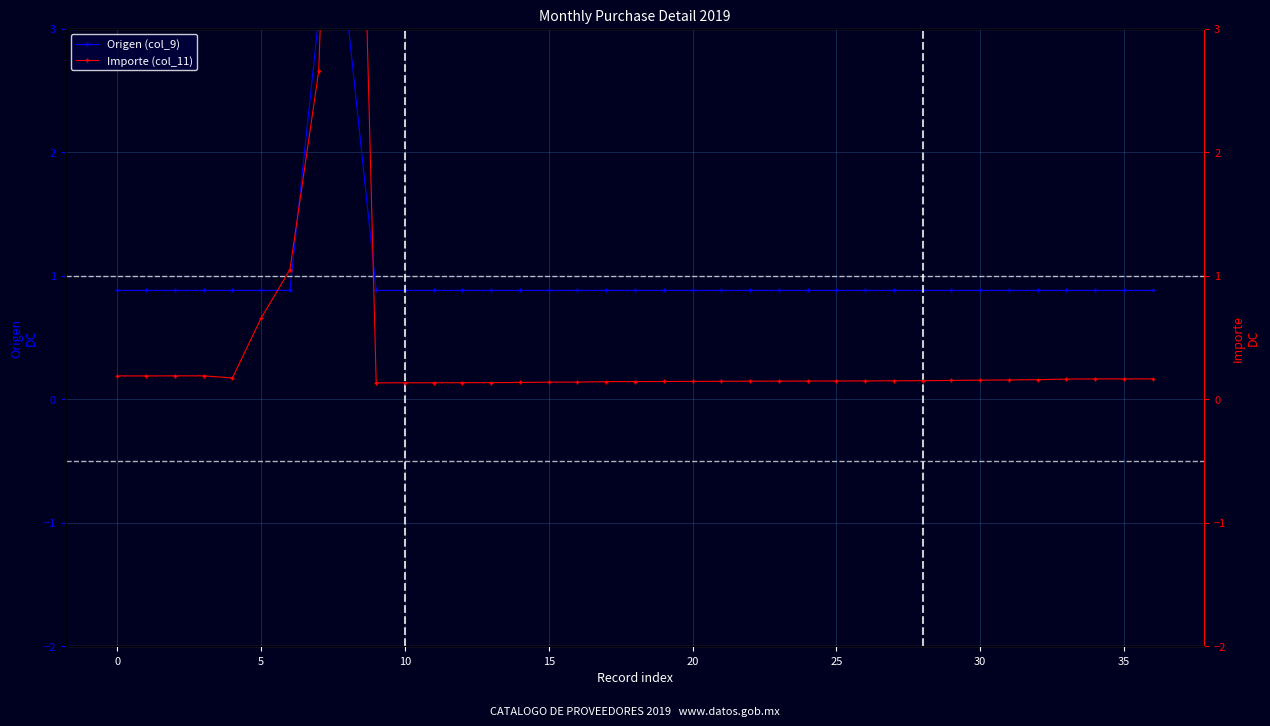

Rank the series at 22 from lowest to highest value.

Importe (col_11), Origen (col_9)